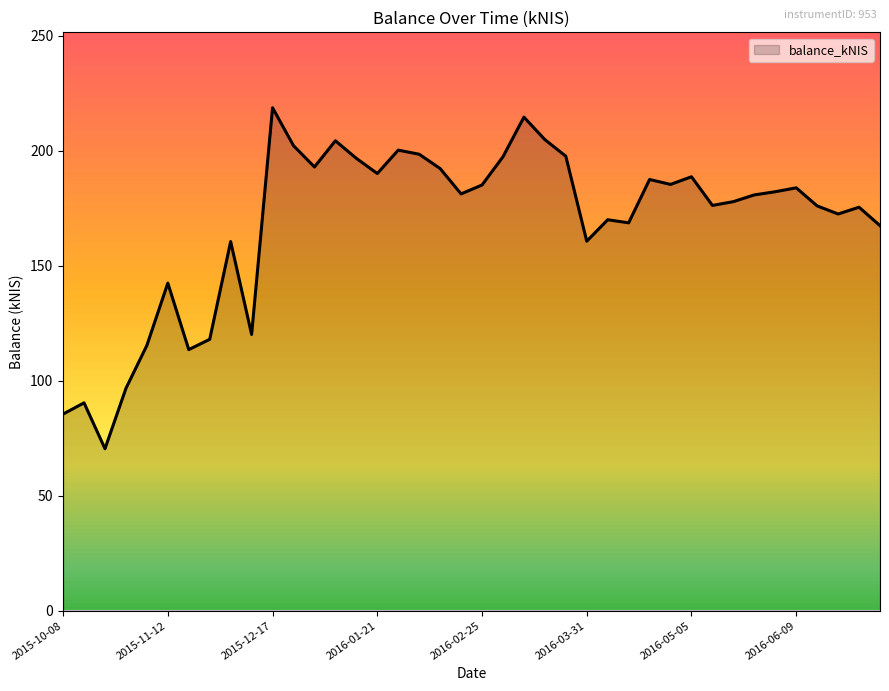

What is the minimum value shown in the chart?

70.4